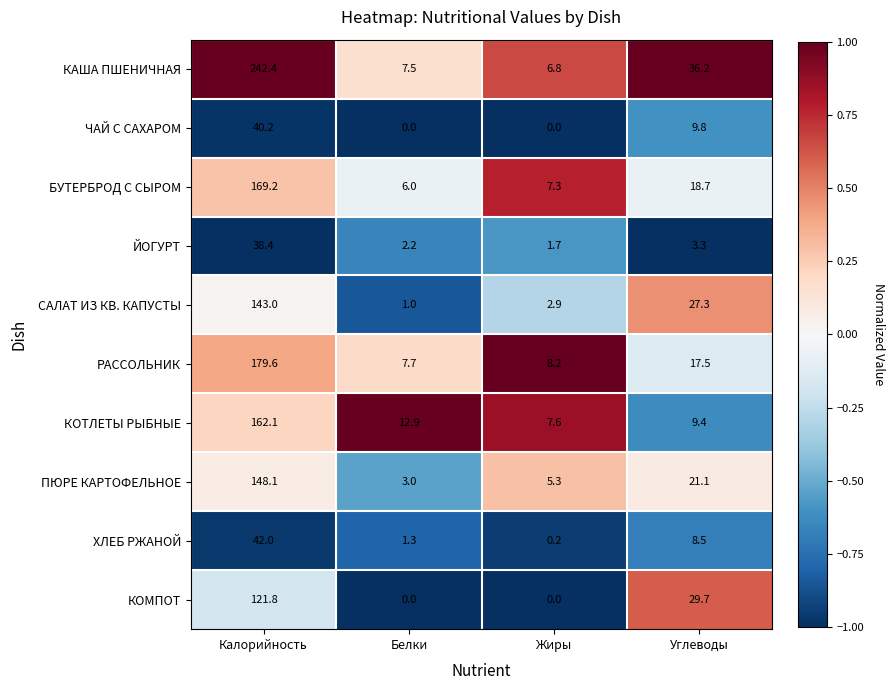

What is the difference between the second highest and minimum values in the КОМПОТ series?

29.7